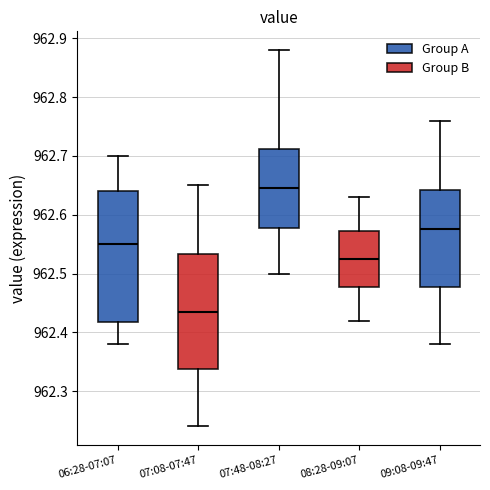

Where does the lower whisker of the box for 09:08-09:47 end on the y-axis? The values are not printed on the chart, so give them approximately, as read against the axis.

962.38